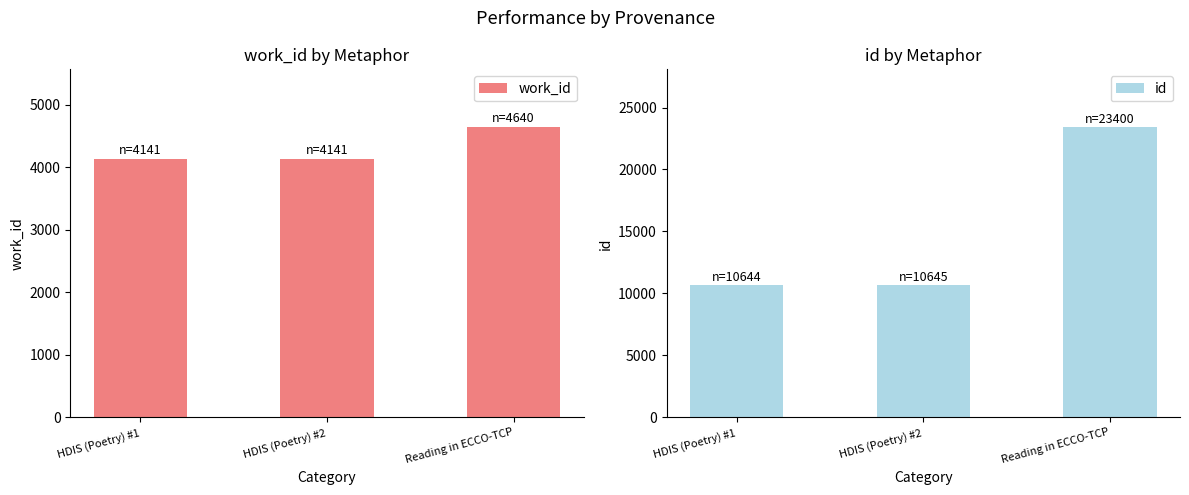

What is the total value across all series at HDIS (Poetry) #2?

14786